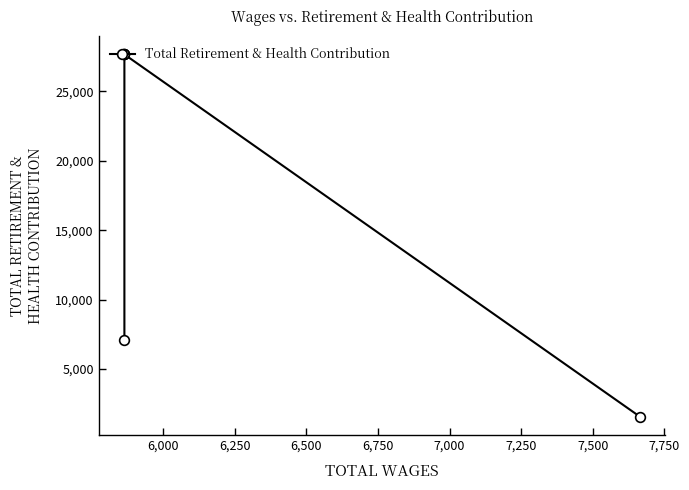

What is the change in value from 6,250 to 6,750?

-26077